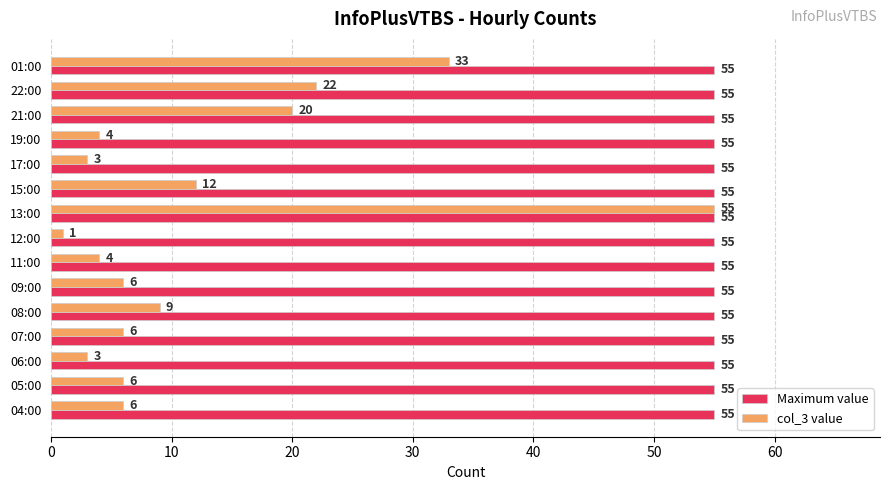

What is the difference between the second highest and second lowest values in the col_3 value series?

30